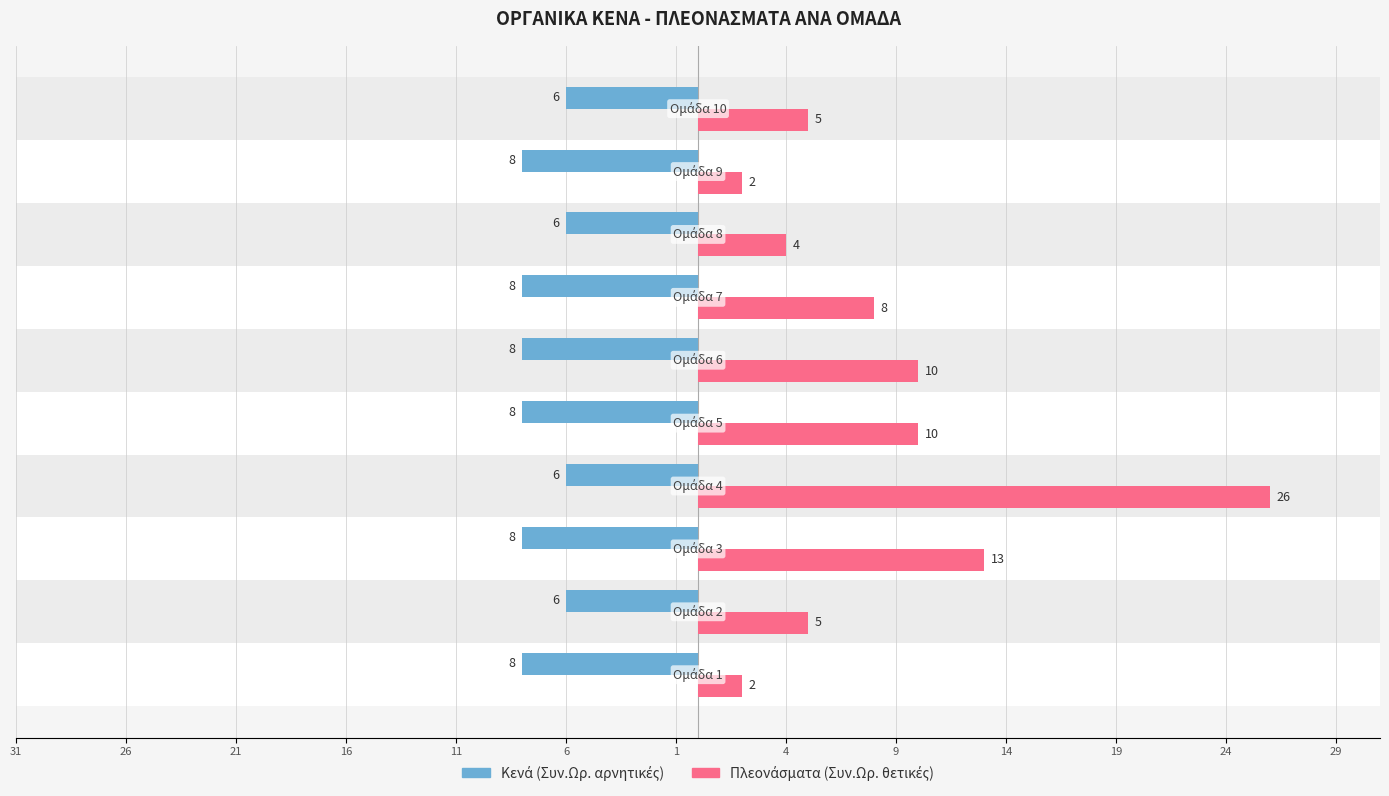

What position from the left is 4?

8